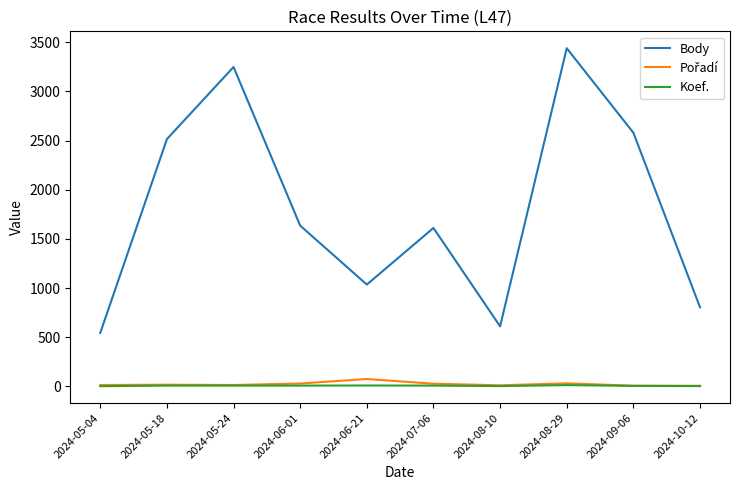

True or false: Body and Koef. cross at least once.

False